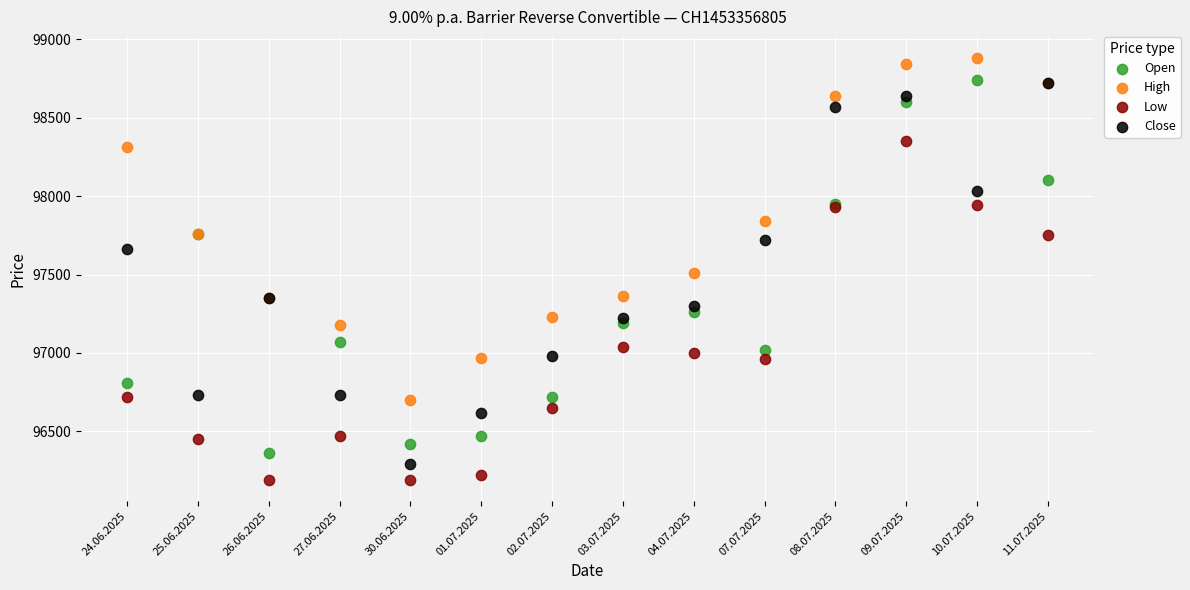

In the Open series, what Y value is closest to 97550?

97760